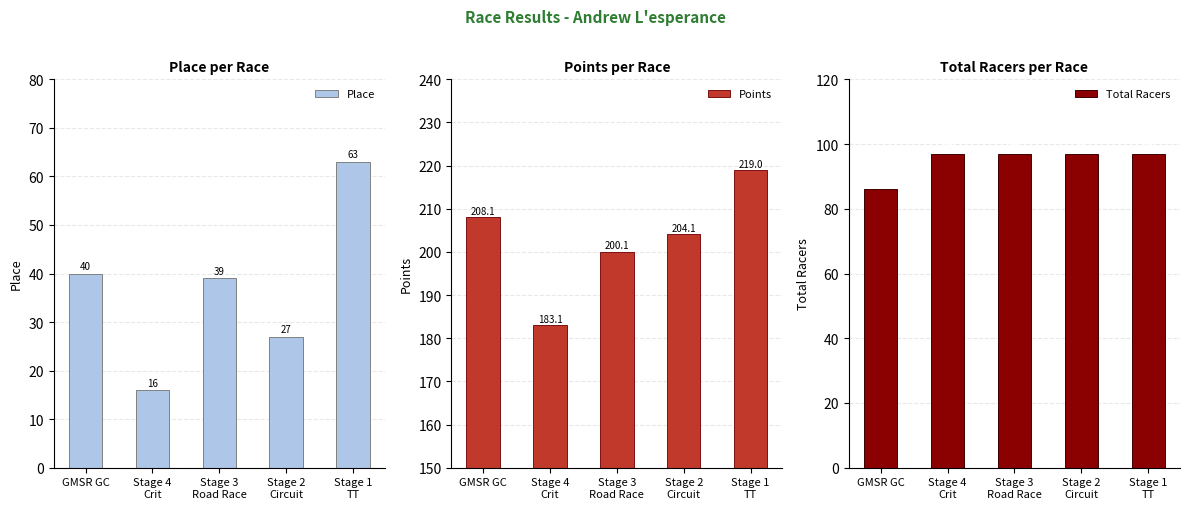

Reading left to right, extract all data points from this chart.

Place: GMSR GC=40.0	Stage 4
Crit=16.0	Stage 3
Road Race=39.0	Stage 2
Circuit=27.0	Stage 1
TT=63.0
Points: GMSR GC=208.1	Stage 4
Crit=183.1	Stage 3
Road Race=200.1	Stage 2
Circuit=204.1	Stage 1
TT=219.0
Total Racers: GMSR GC=86.0	Stage 4
Crit=97.0	Stage 3
Road Race=97.0	Stage 2
Circuit=97.0	Stage 1
TT=97.0